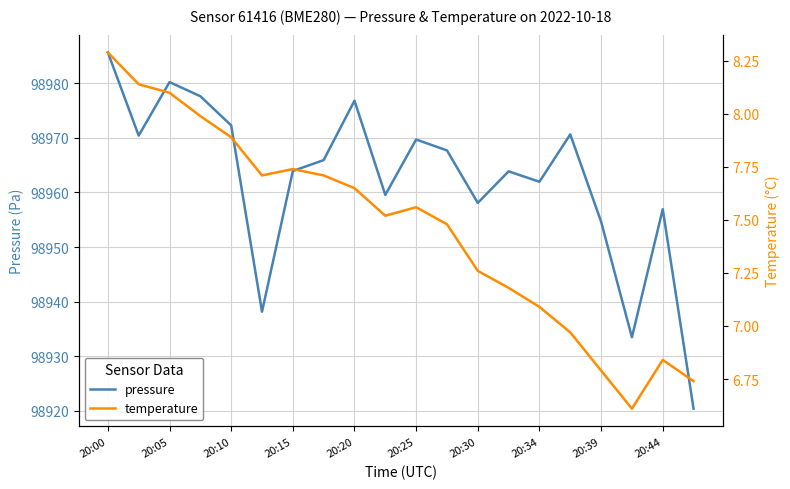

What are all the series names shown in the legend?

pressure, temperature